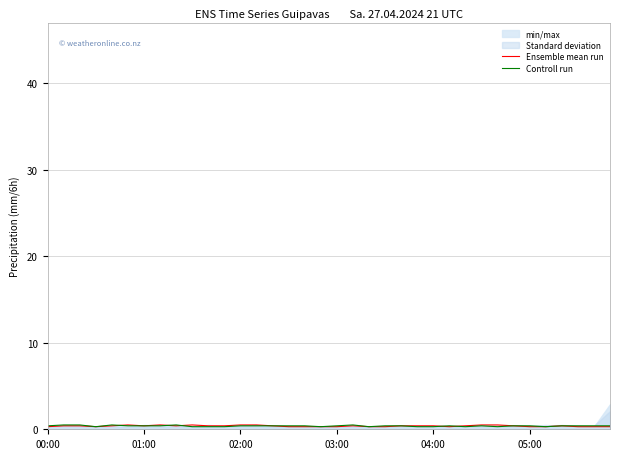

At which label does Ensemble mean run reach its minimum?

00:00